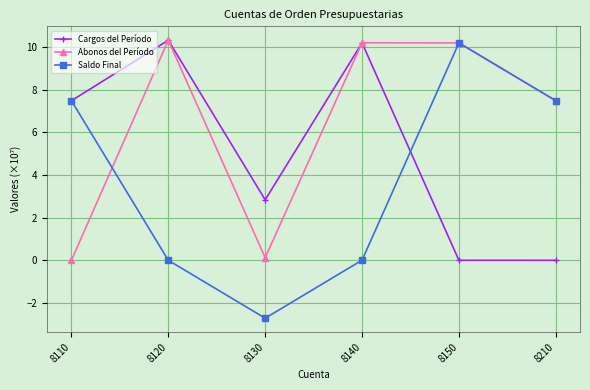

What is the spread (max minus min) of values at 8110?

7.5